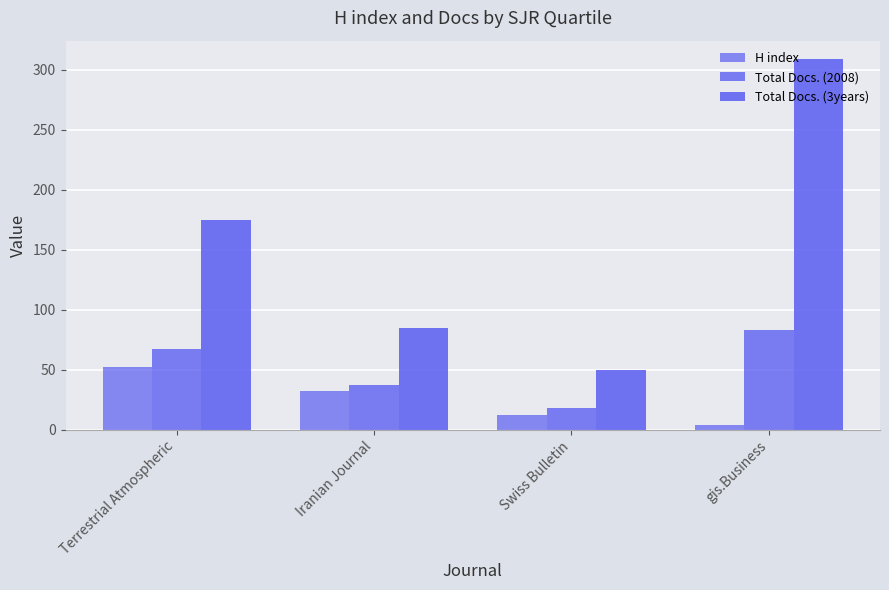

How many data points does each series have?

4